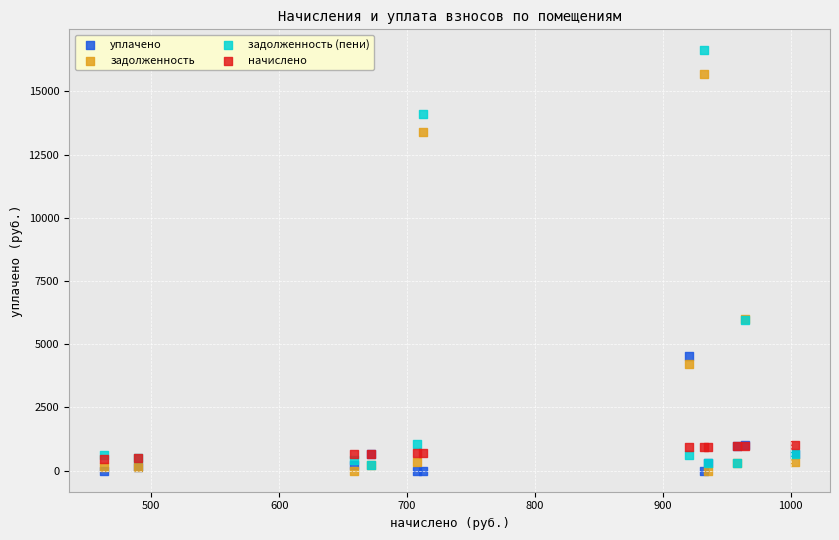

What are all the series names shown in the legend?

уплачено, задолженность, задолженность (пени), начислено